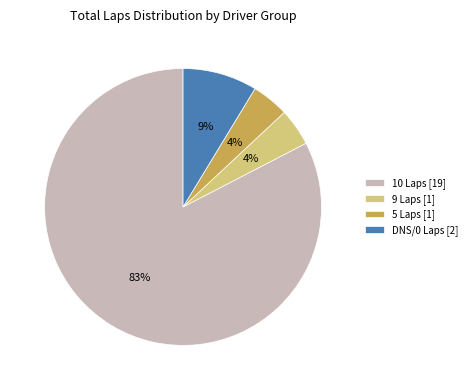

To the nearest percent, what percentage of the pie is DNS/0 Laps [2]?

9%